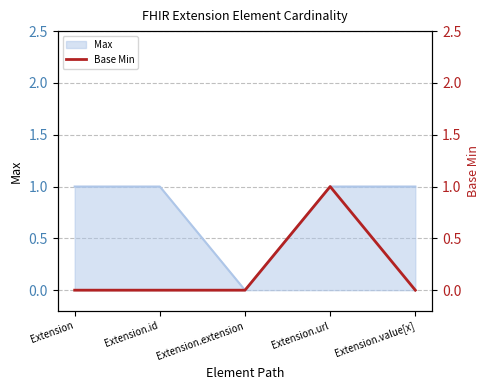

The Max series shows 1 at Extension.url. True or false?

True